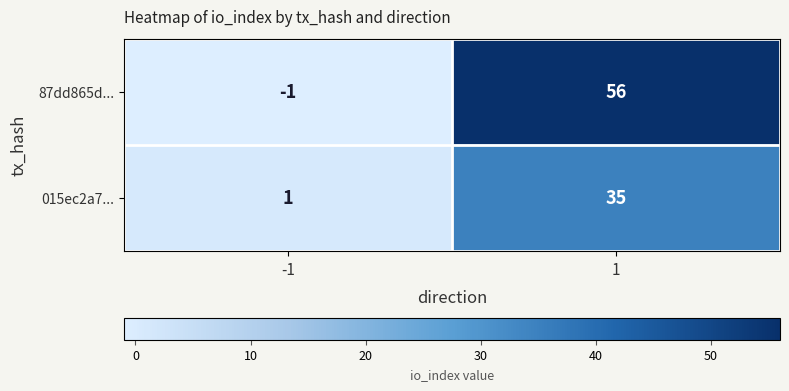

What is the sum of the 015ec2a7... values at -1 and 1?

36